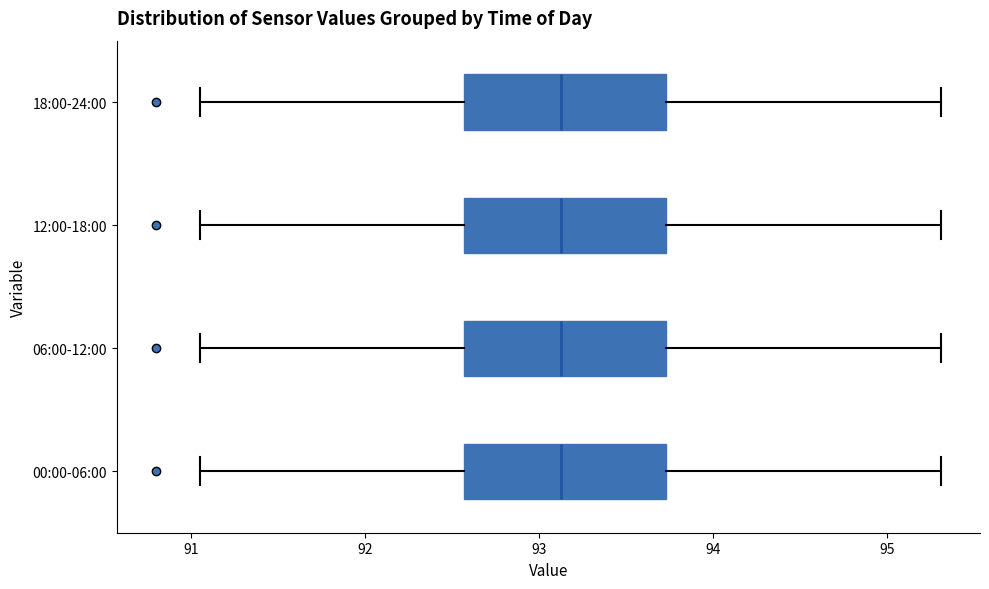

Reading bottom to top, read every box against the x-axis: the position of its median line, the range the box covers, and the ends of its whiskers. The values are not printed on the chart, so give them approximately, as read against the axis.

00:00-06:00: median 93.1, box 92.6 to 93.7, whiskers 91.1 to 95.3
06:00-12:00: median 93.1, box 92.6 to 93.7, whiskers 91.1 to 95.3
12:00-18:00: median 93.1, box 92.6 to 93.7, whiskers 91.1 to 95.3
18:00-24:00: median 93.1, box 92.6 to 93.7, whiskers 91.1 to 95.3